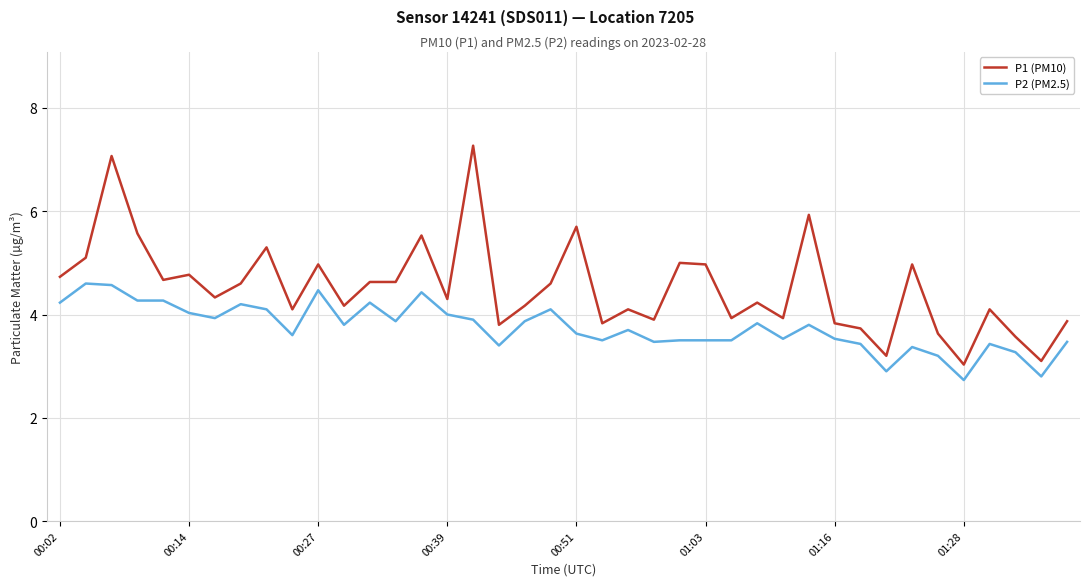

What is the lowest value of the P2 (PM2.5) series?

2.7